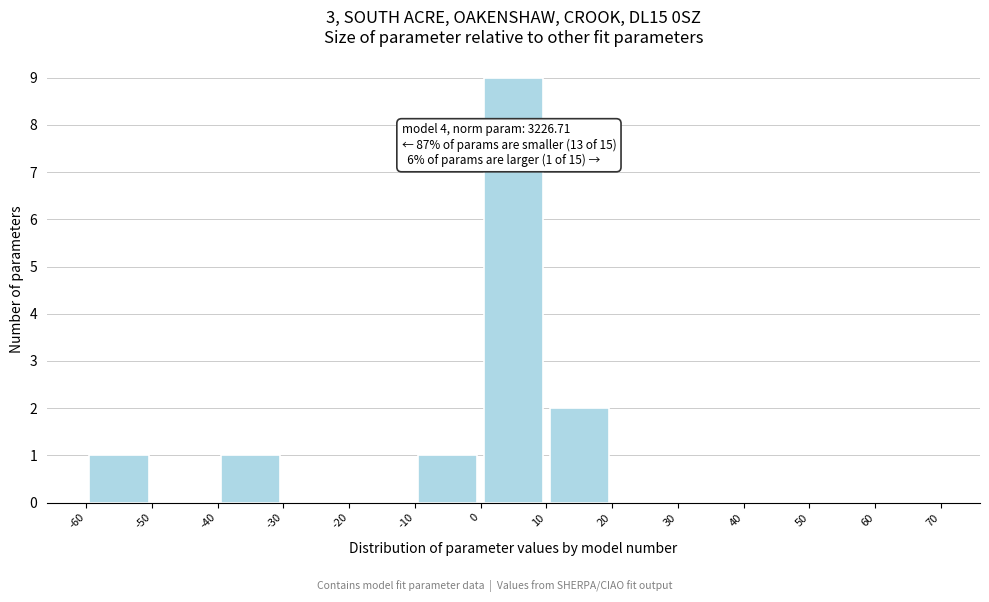

Which range on the x-axis has the tallest bar?

0 to 10